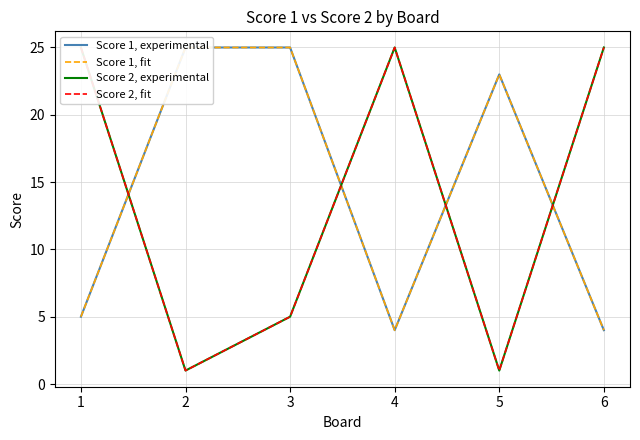

List the labels in order of Score 1, fit value, smallest first.

4, 6, 1, 5, 2, 3